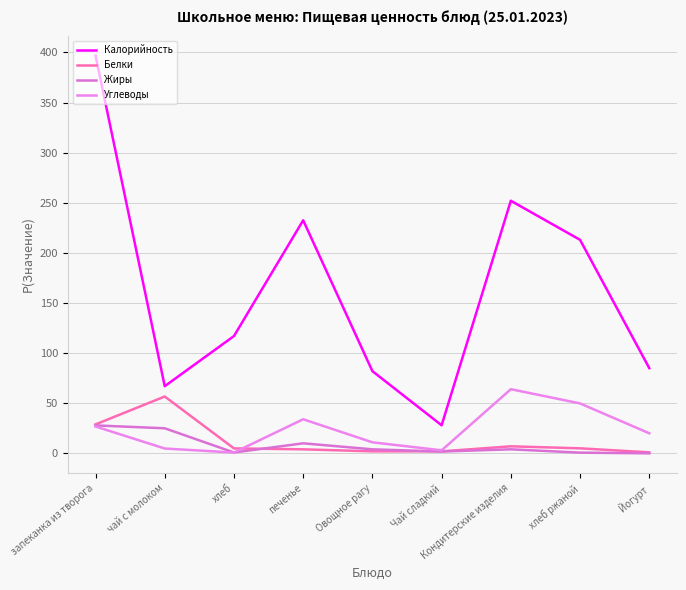

What are all the series names shown in the legend?

Калорийность, Белки, Жиры, Углеводы